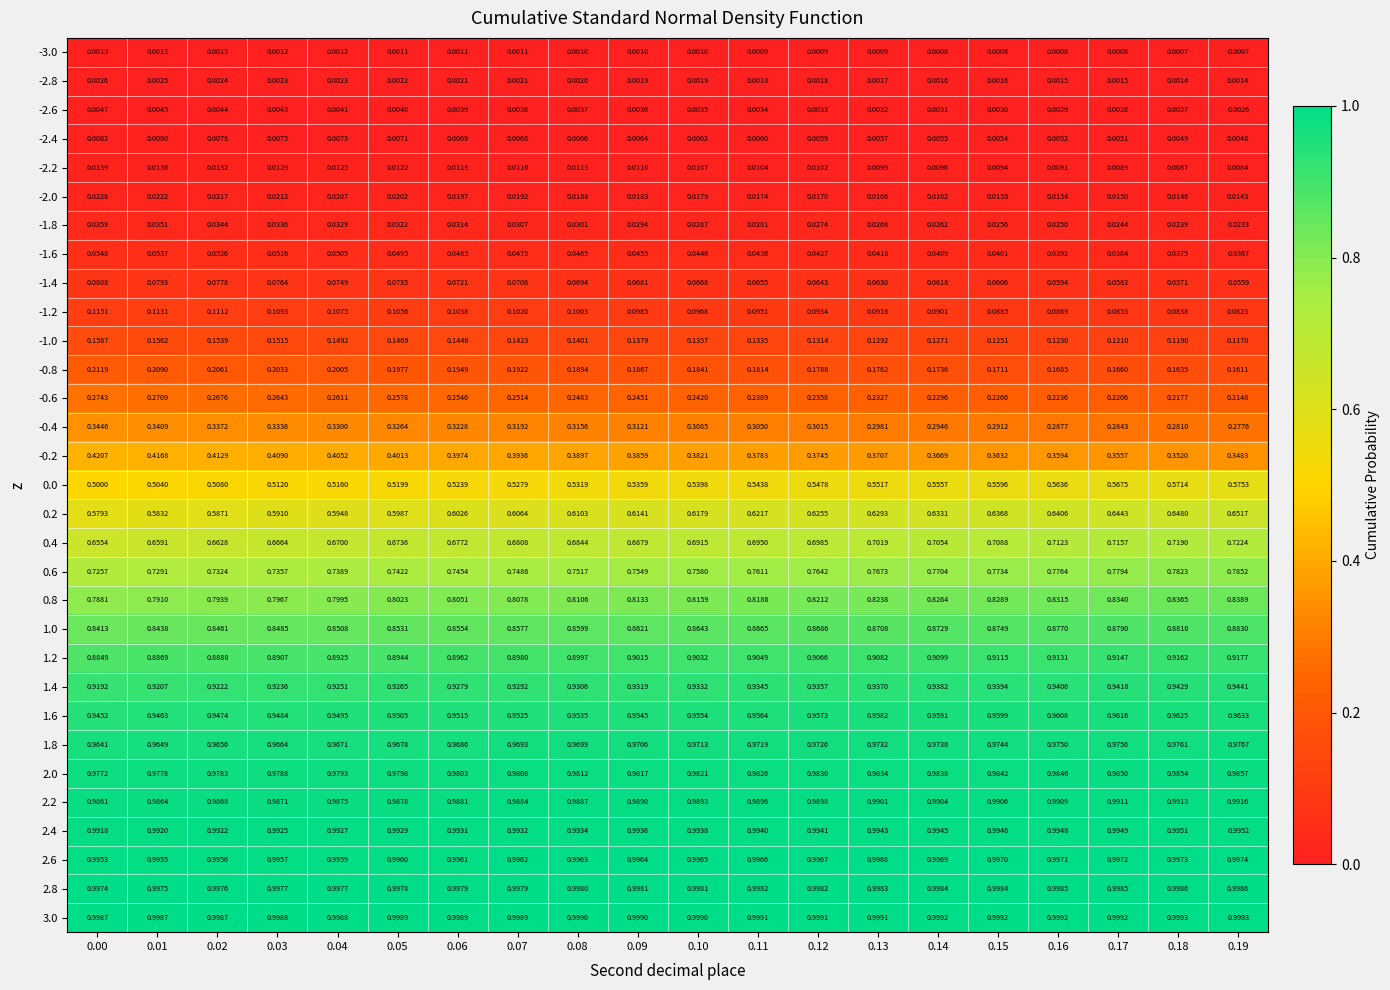

Is the value of -2.4 at 0.02 greater than the value of 0.6 at 0.04?

No